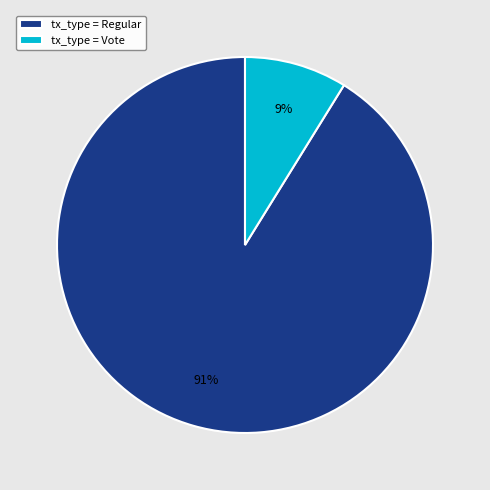

Is the sum of tx_type = Vote and tx_type = Regular greater than half?

Yes